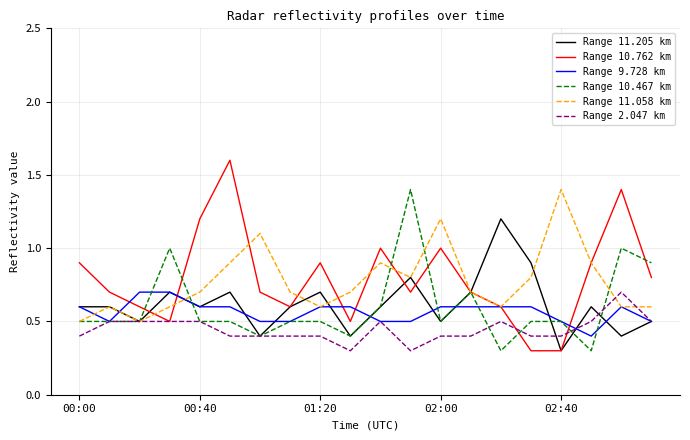

What is the greatest value displayed?

1.6